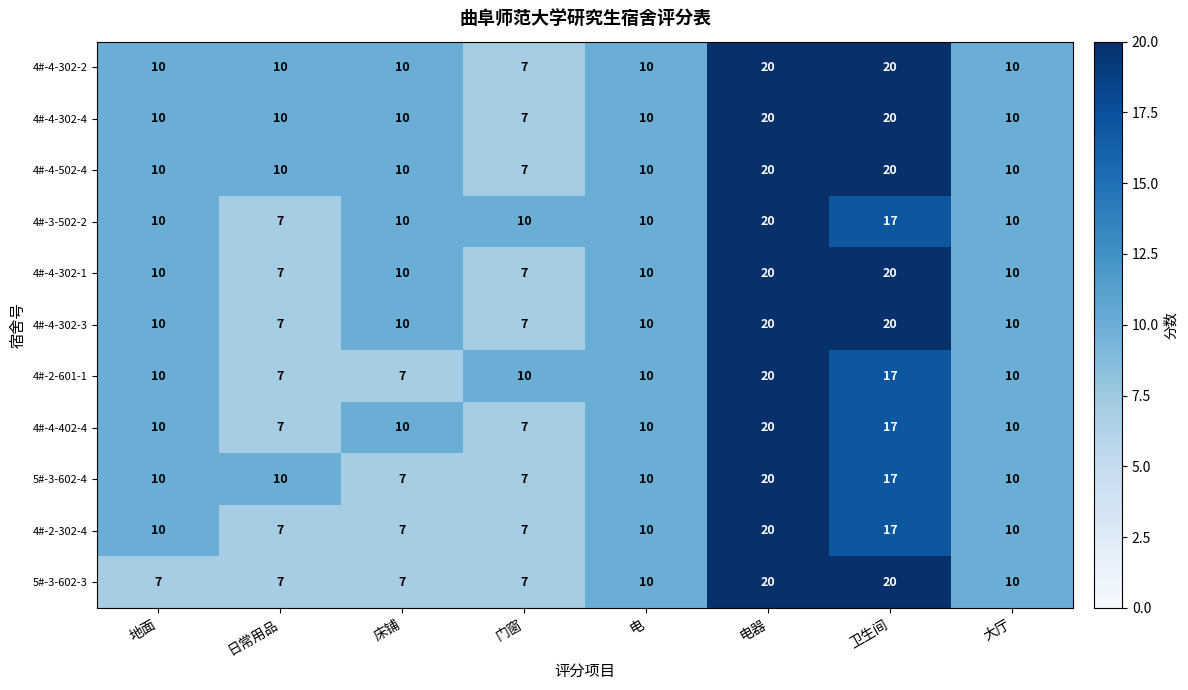

What is the lowest value of the 4#-2-302-4 series?

7